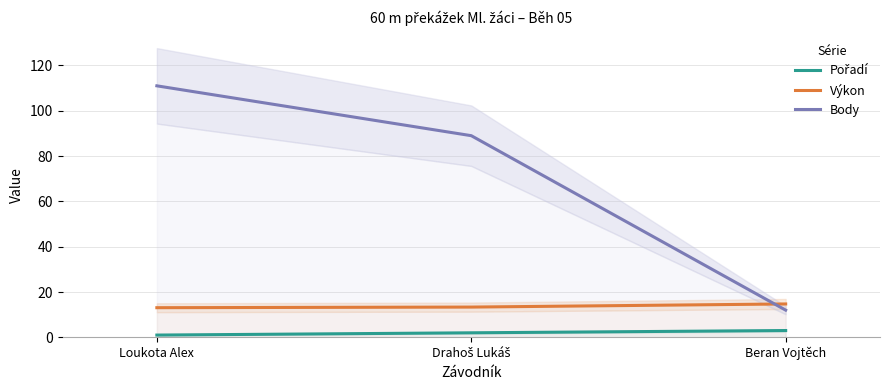

Rank the series by their average value, from highest to lowest.

Body, Výkon, Pořadí